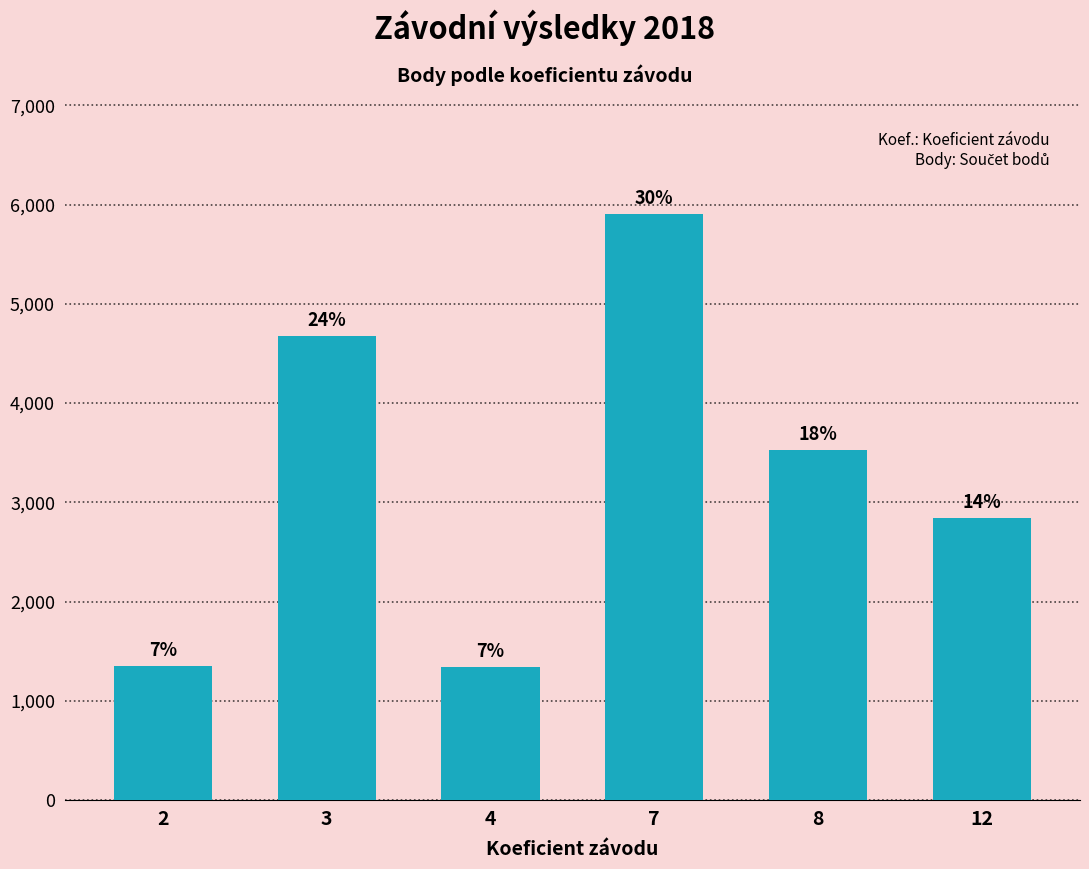

What is the average value?

3274